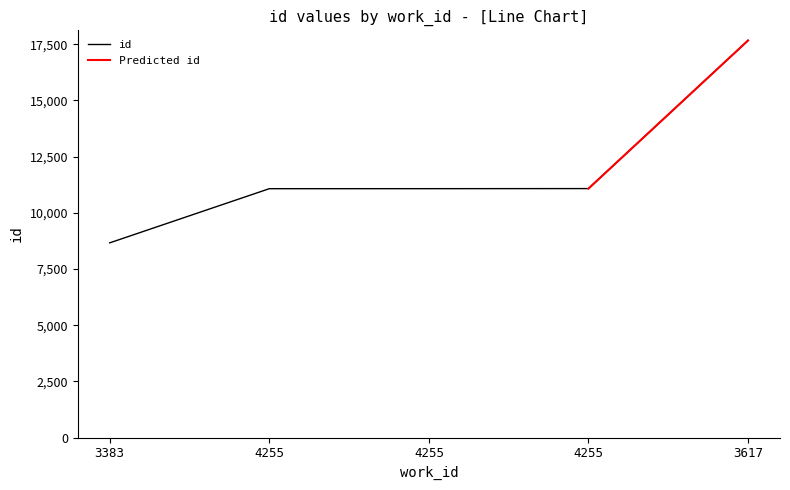

What is the minimum value shown in the chart?

8663